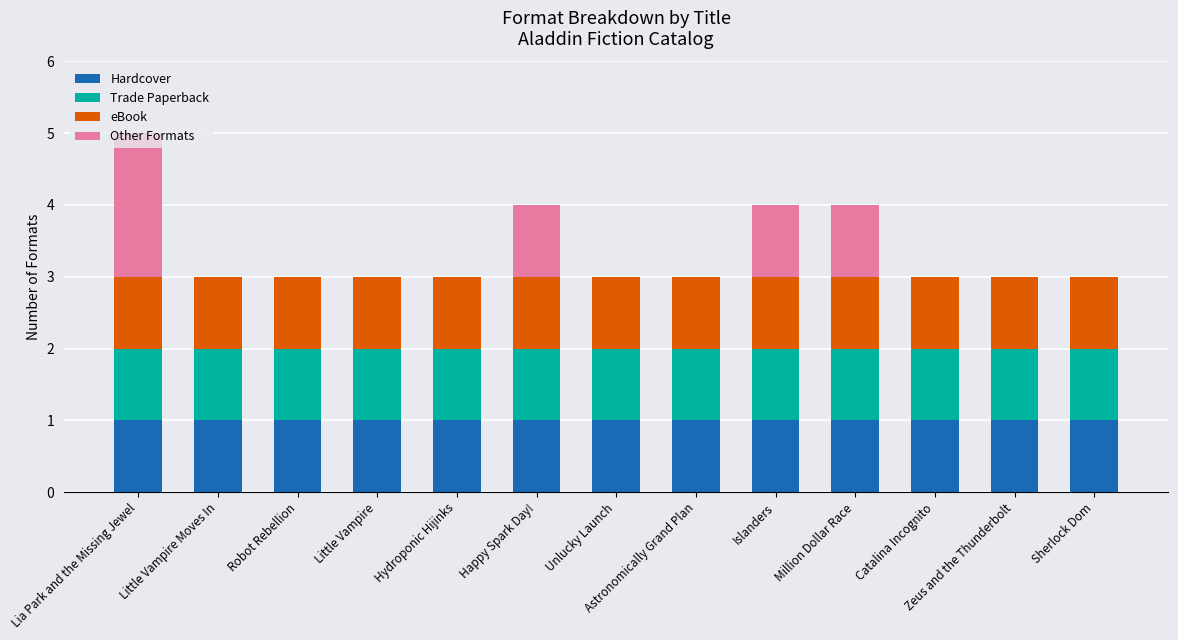

The value of Hardcover at Little Vampire Moves In is 1. True or false?

True